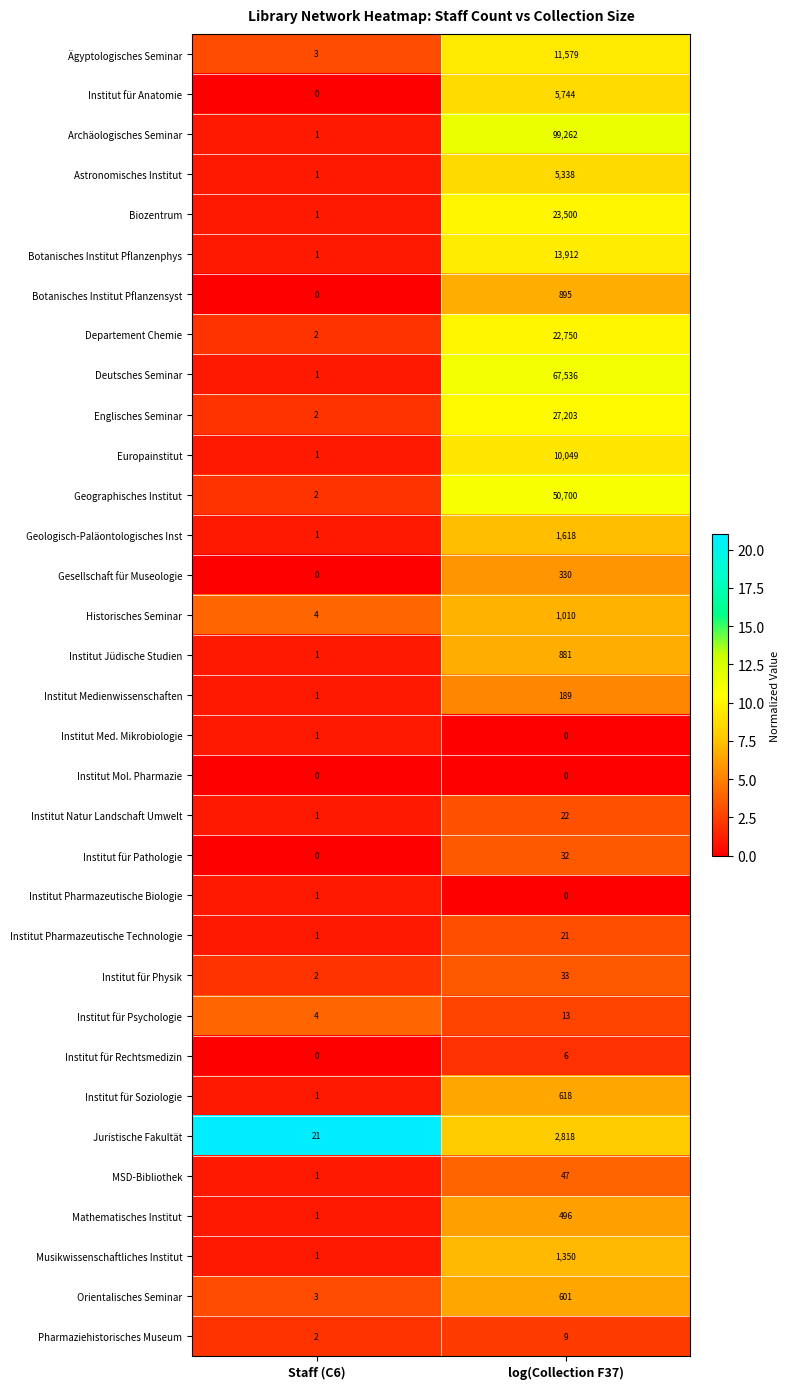

Read the Institut für Psychologie value at Staff (C6).

4